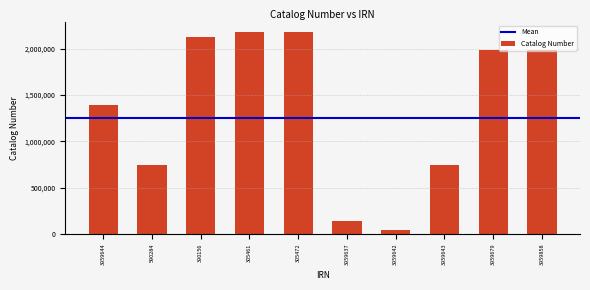

What is the minimum value shown in the chart?

40978